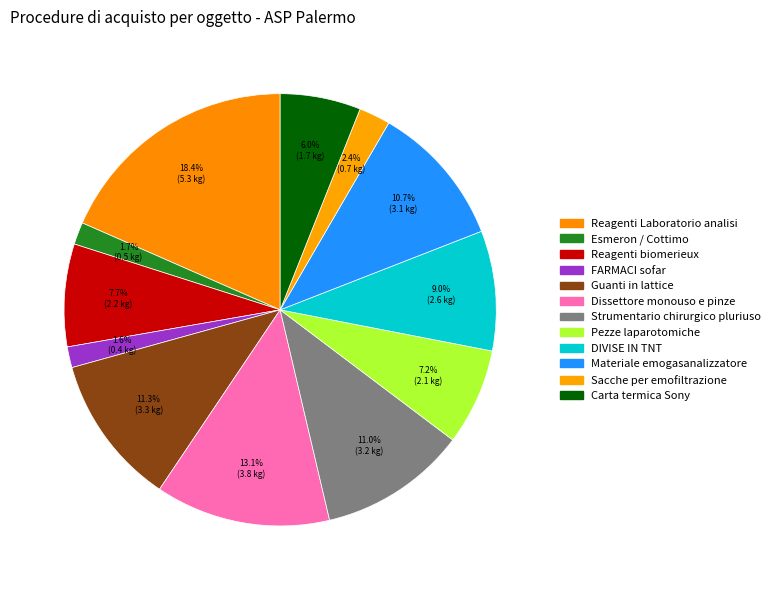

Does any single category account for the majority?

No